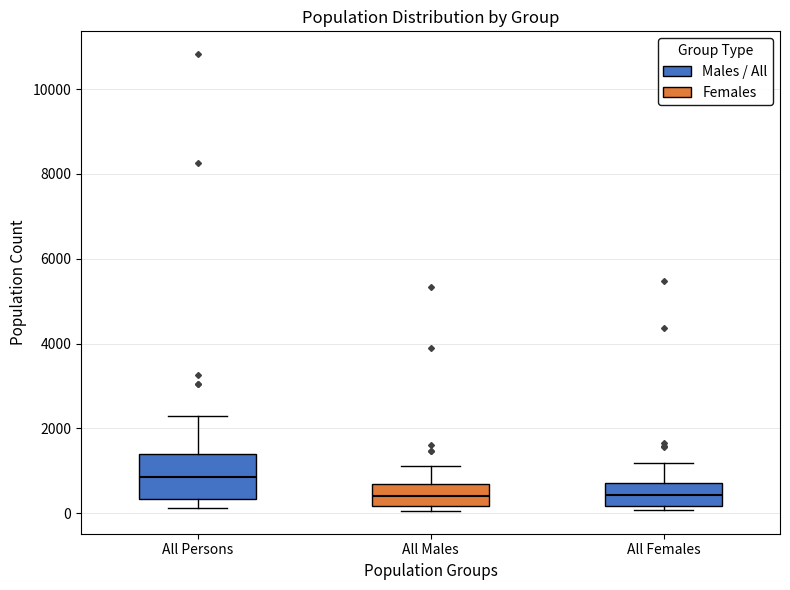

Reading left to right, transcribe this box plot: for each box, give where its median line is, the range the box spans, and where its two whiskers end, as read against the y-axis. The values are not printed on the chart, so give them approximately, as read against the axis.

All Persons: median 800, box 400 to 1400, whiskers 200 to 2200
All Males: median 400, box 200 to 600, whiskers 0 to 1200
All Females: median 400, box 200 to 800, whiskers 0 to 1200